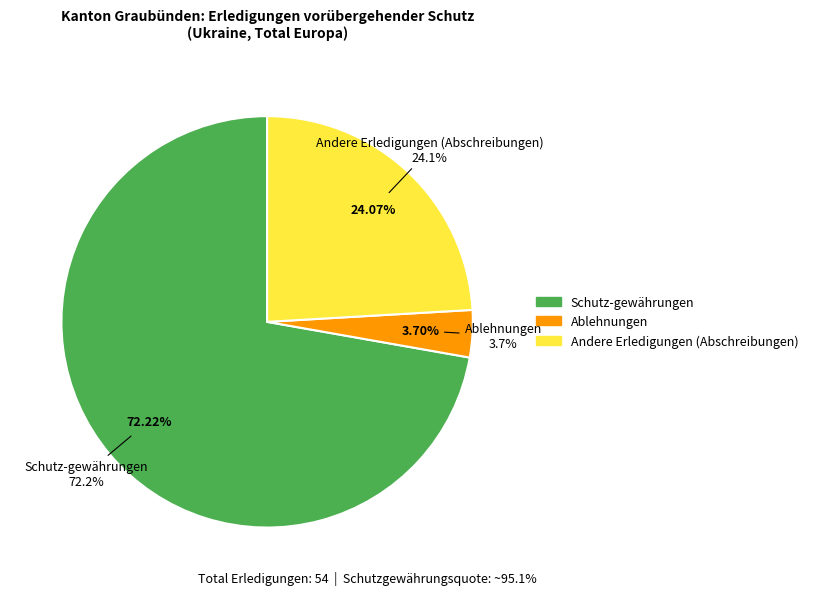

Which slice represents more than half of the pie?

Schutz-gewährungen